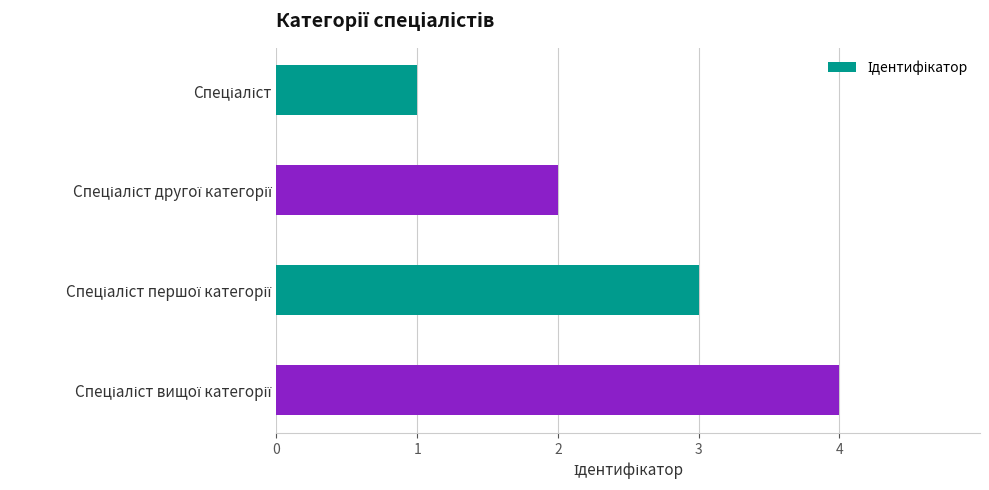

What is the difference between the maximum and minimum values?

3